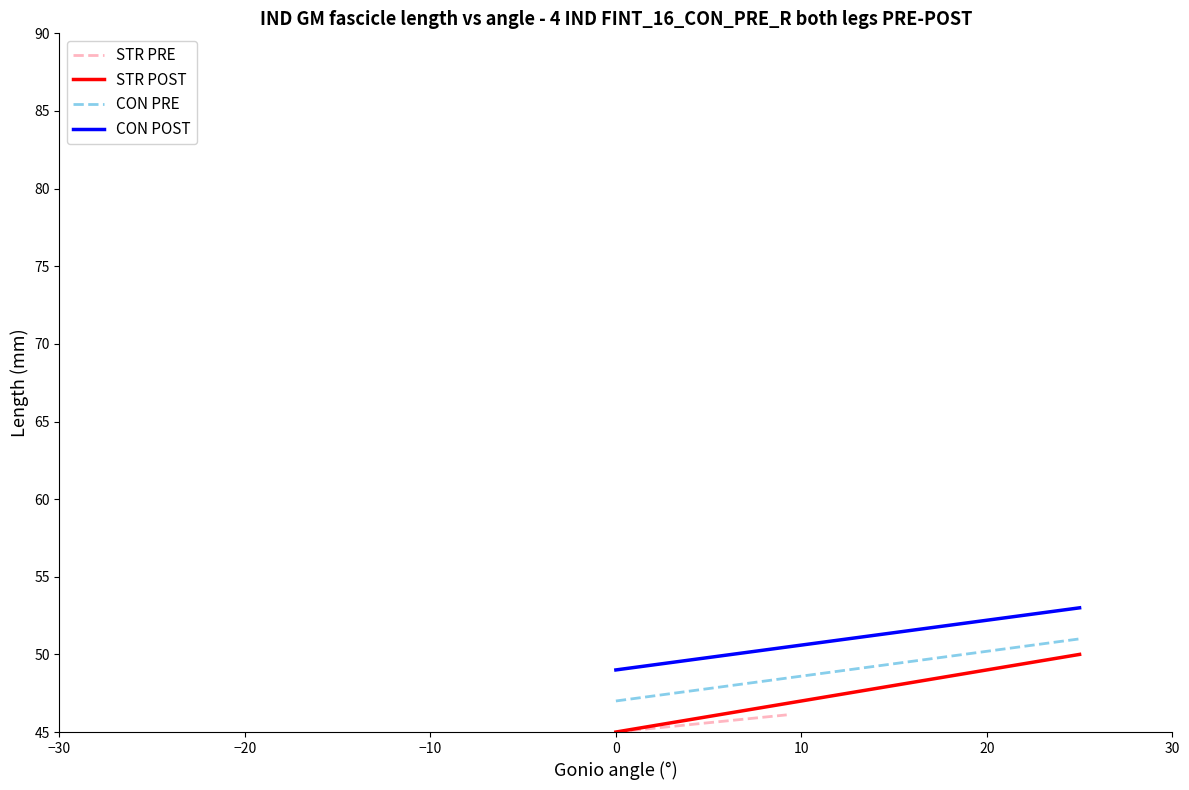

True or false: STR POST has more than 0 points higher than both neighbors.

False